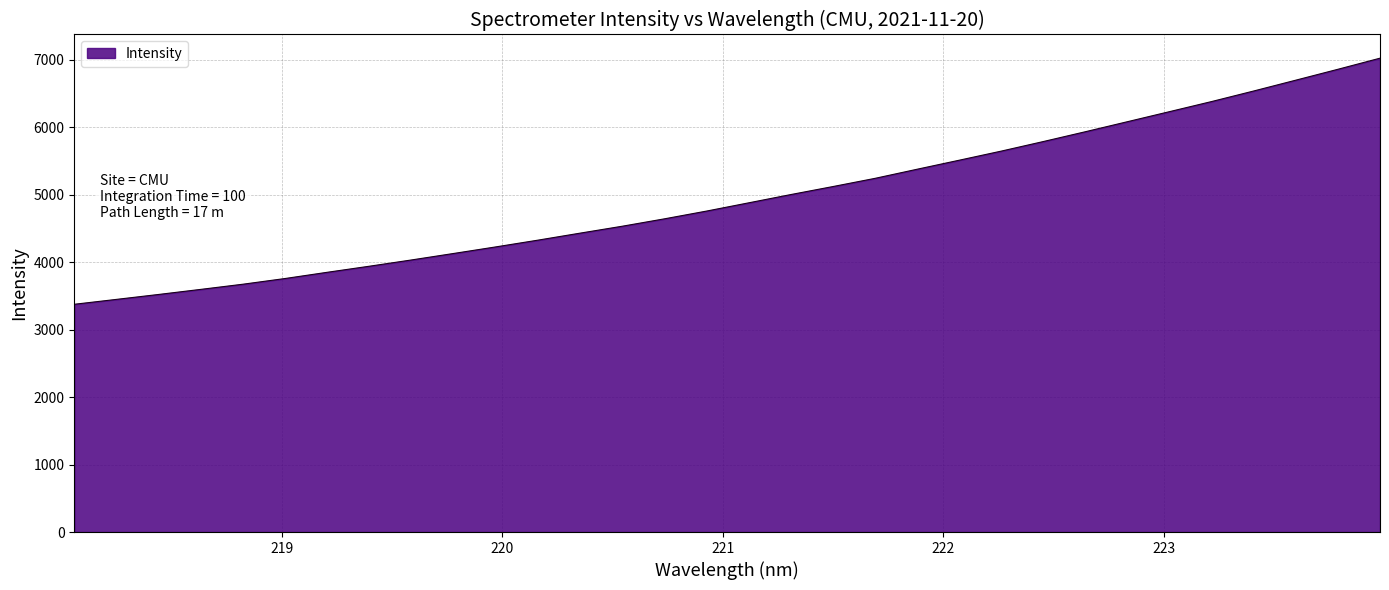

True or false: there are more than 0 points higher than both neighbors.

False